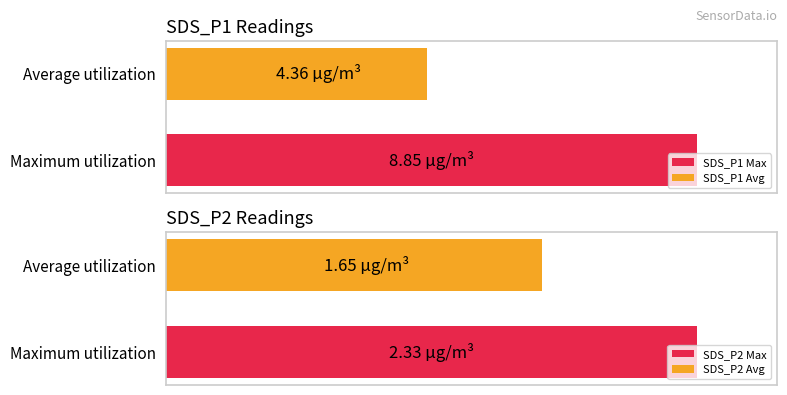

List the series in order of their peak value, lowest first.

SDS_P2, SDS_P1